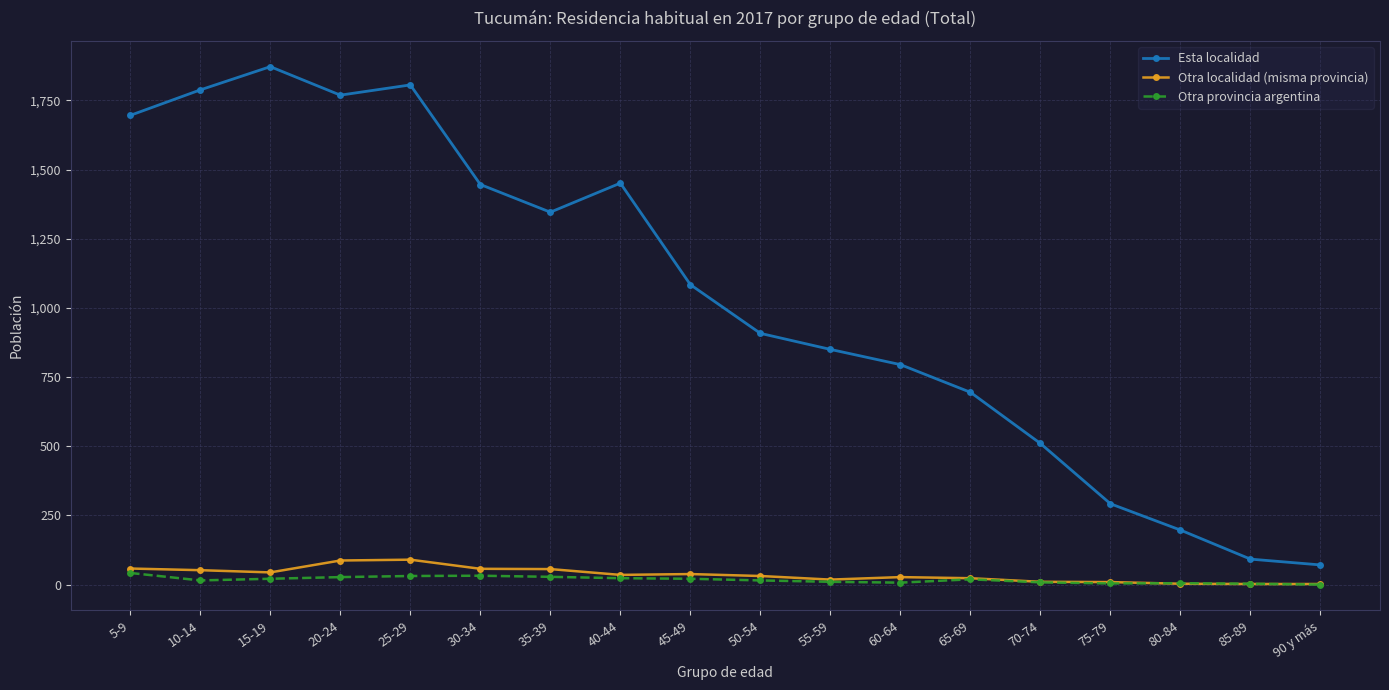

The value of Esta localidad at 20-24 is 1061. True or false?

False